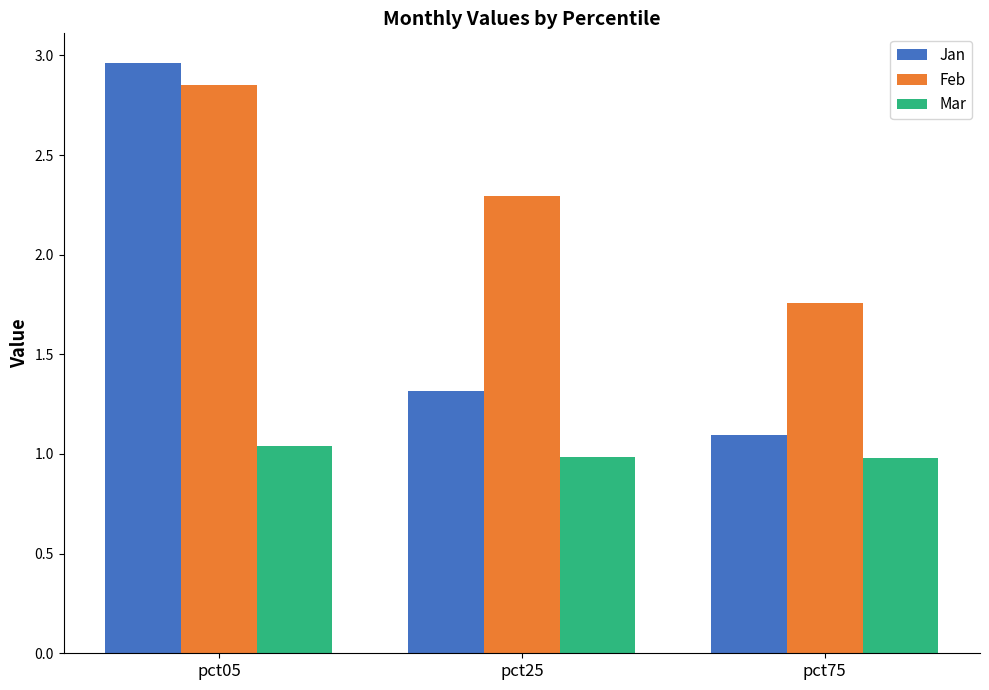

How many bars are there in each group?

3